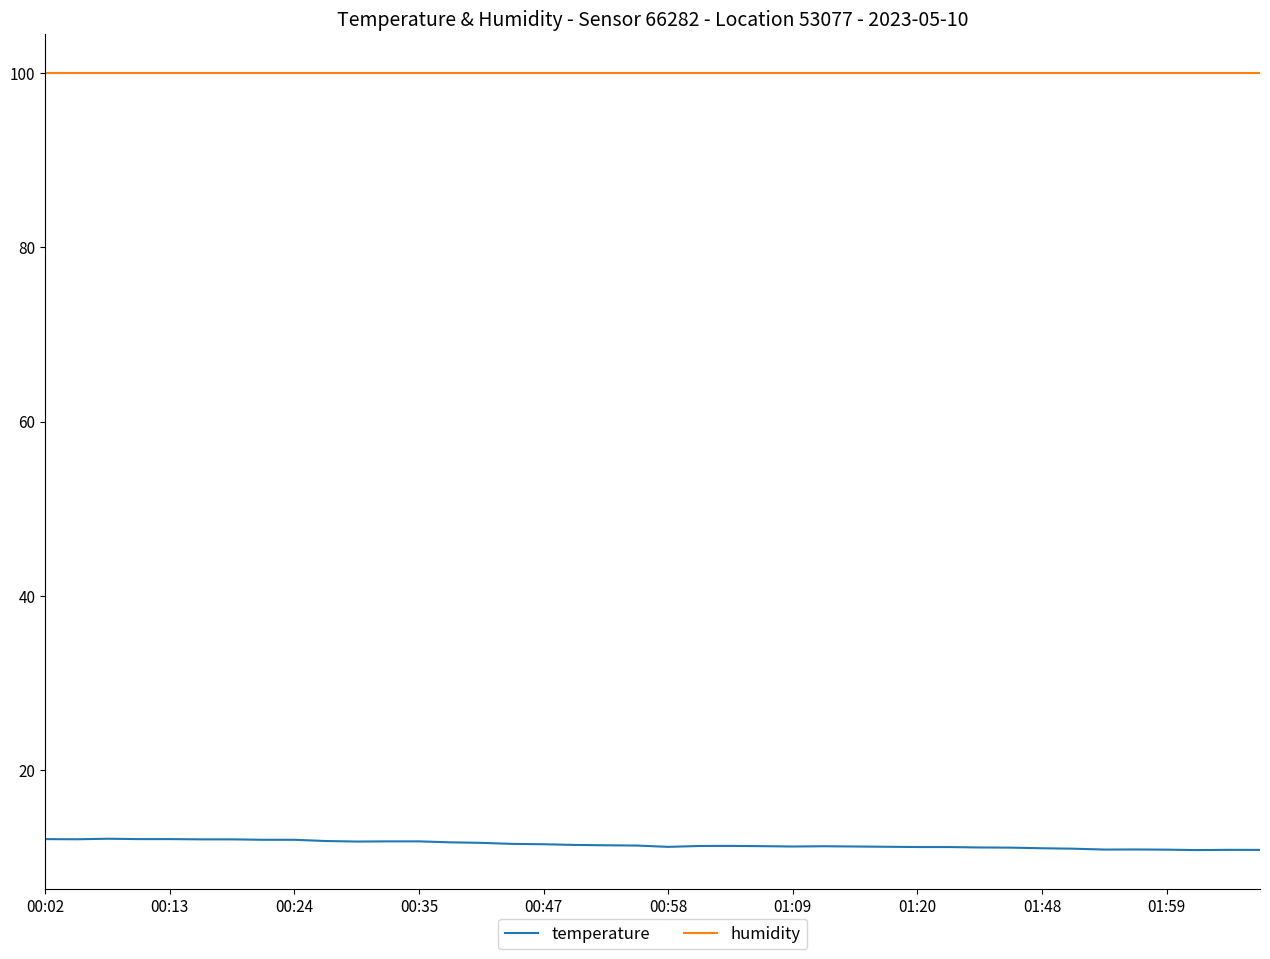

True or false: temperature and humidity intersect in this chart.

False